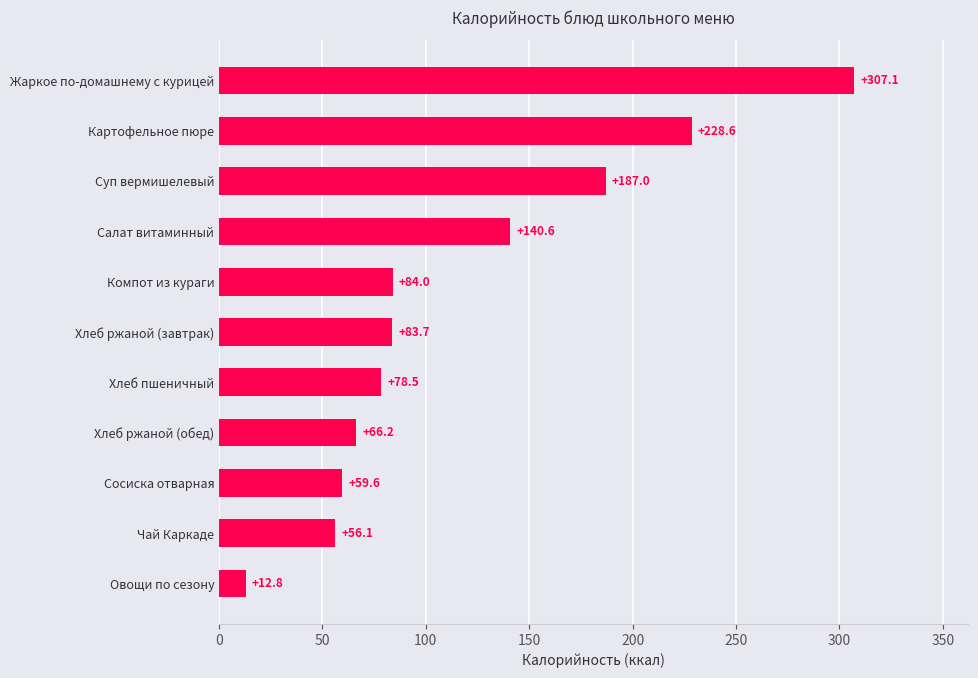

What is the approximate value at Хлеб ржаной (обед)?

66.2